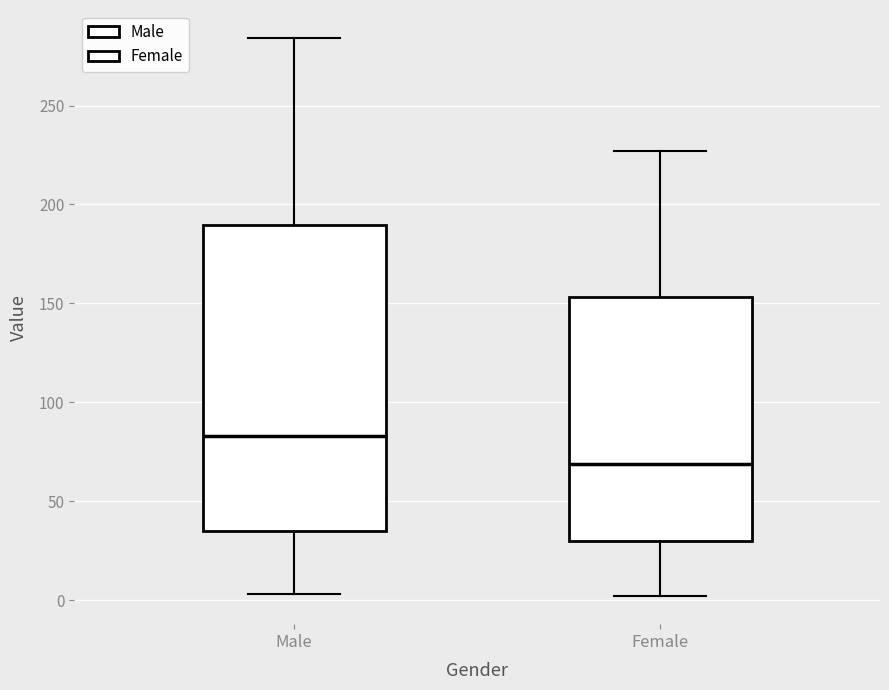

Reading left to right, read every box against the y-axis: the position of its median line, the range the box covers, and the ends of its whiskers. The values are not printed on the chart, so give them approximately, as read against the axis.

Male: median 85, box 35 to 190, whiskers 5 to 285
Female: median 70, box 30 to 155, whiskers 0 to 225